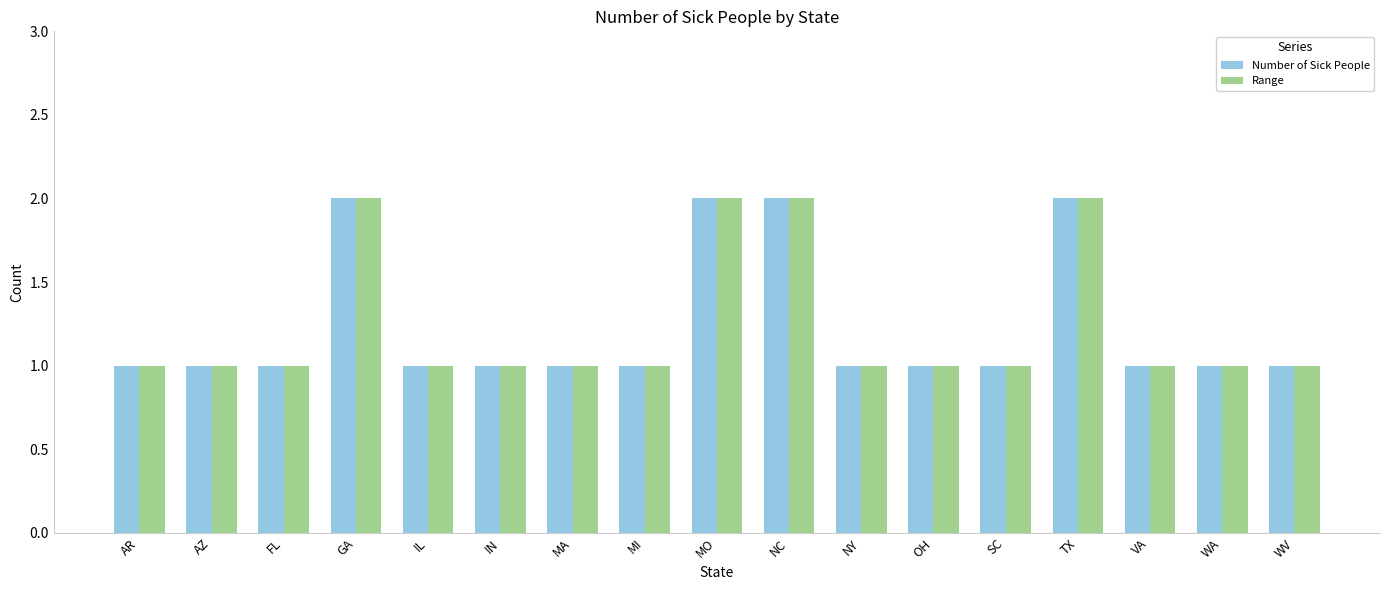

What is the minimum value shown in the chart?

1